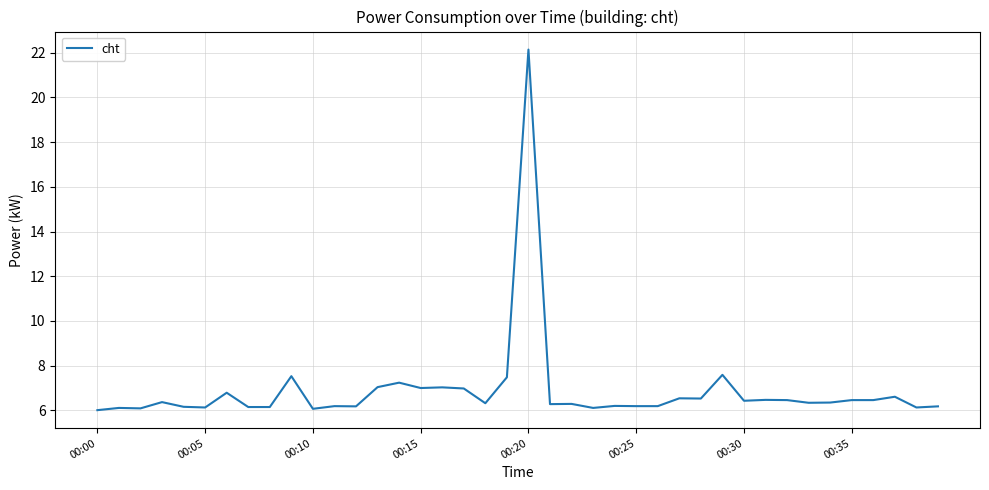

Does the chart have visible grid lines?

Yes